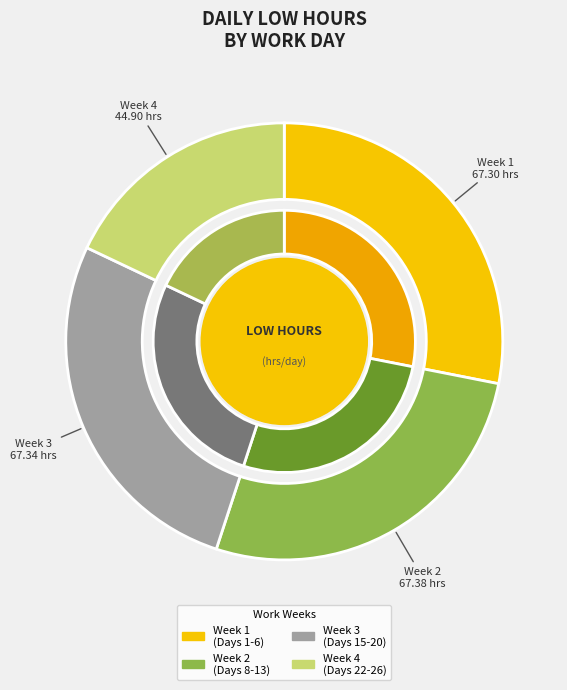

Does Day 15 represent more than half of the total?

No